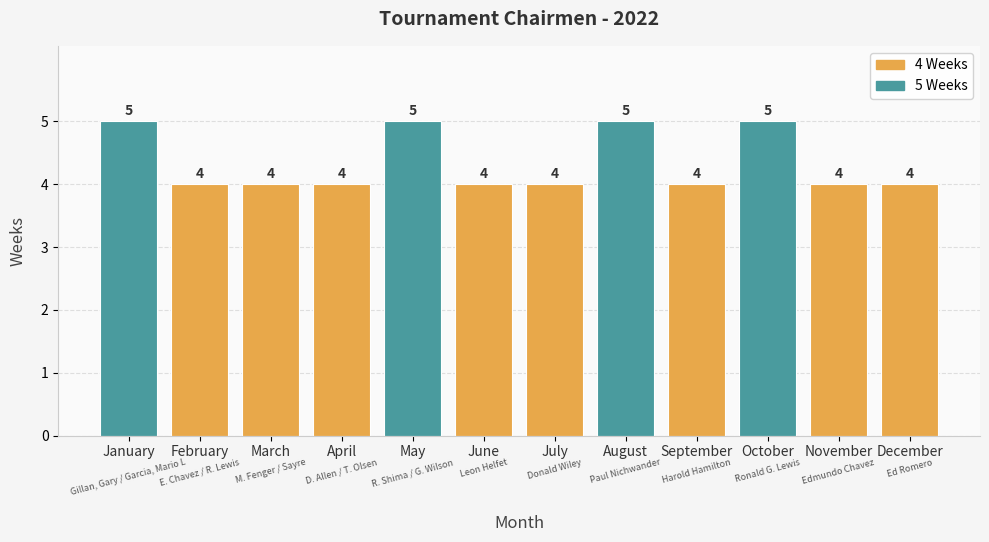

Reading left to right, list all the values displayed in this chart.

January=5	February=4	March=4	April=4	May=5	June=4	July=4	August=5	September=4	October=5	November=4	December=4